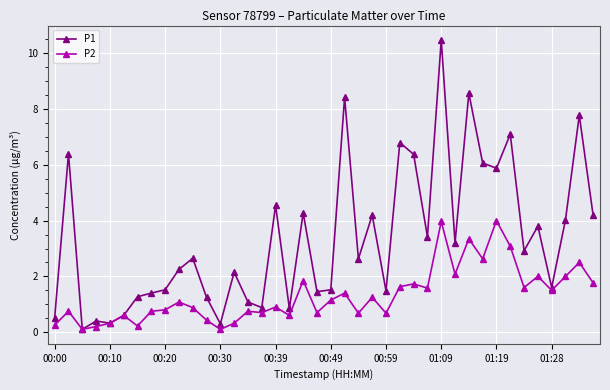

True or false: P2 has more than 0 interior local peaks.

True